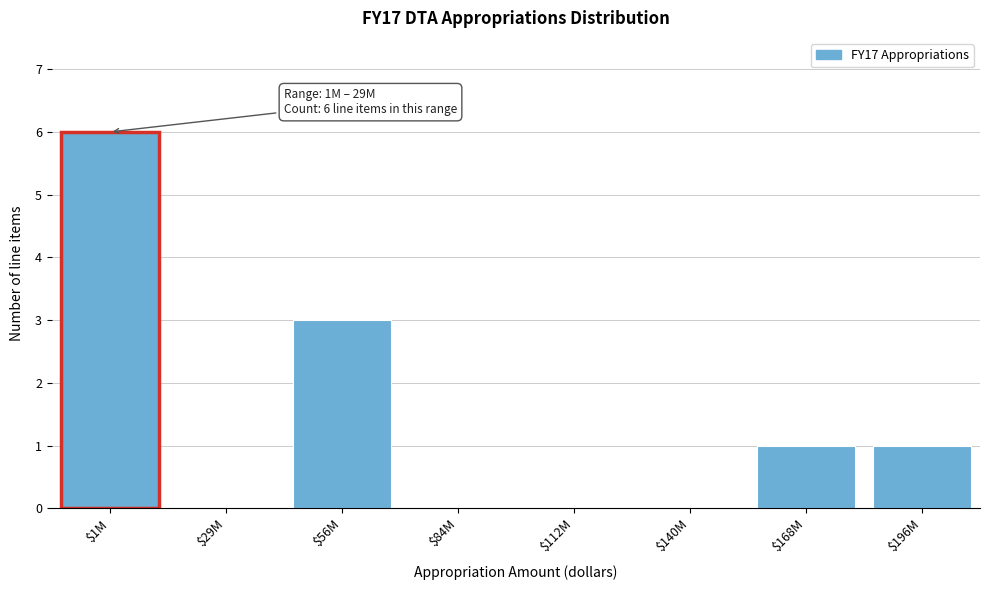

Is it true that the value at $29M is 0?

True